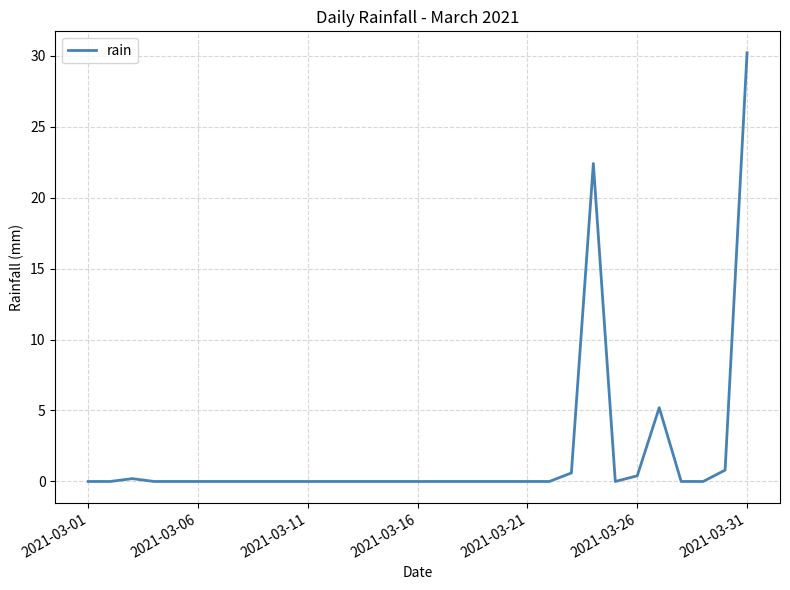

How many lines are shown in the chart?

1